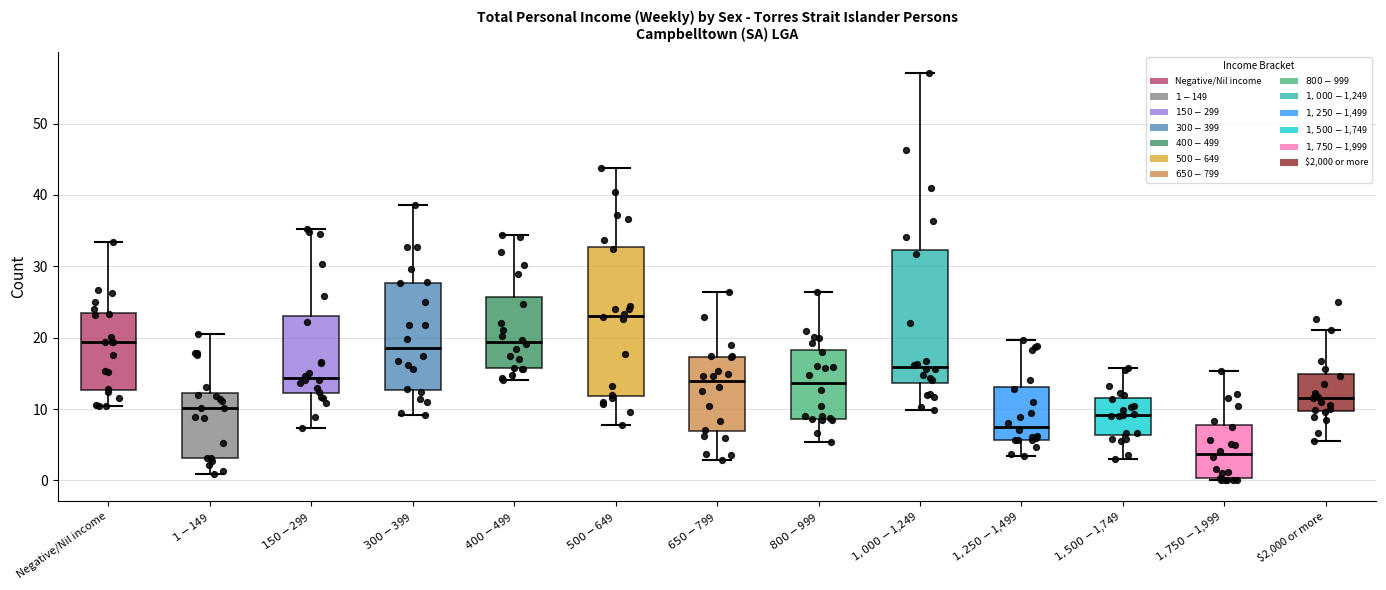

Which box's median line is the highest?

$500-$649